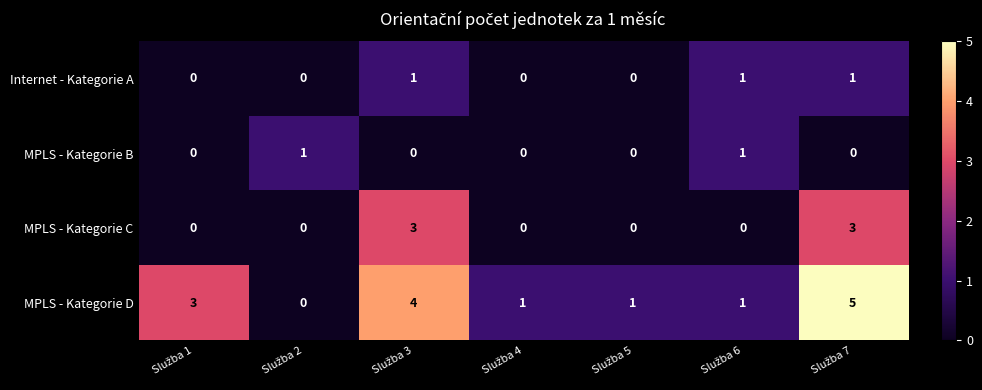

Which series has the largest total across all categories?

MPLS - Kategorie D